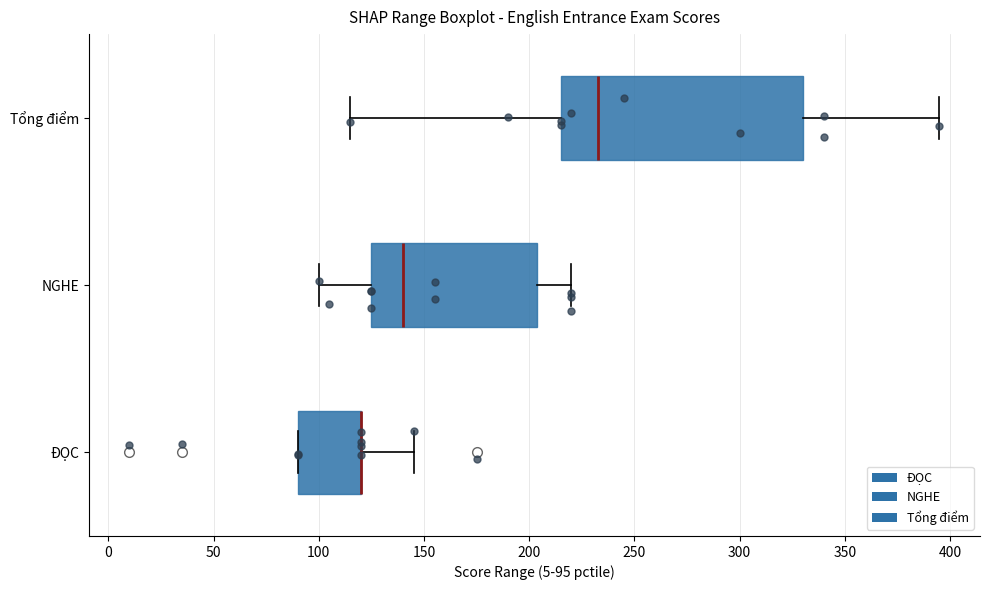

Reading bottom to top, read every box against the x-axis: the position of its median line, the range the box covers, and the ends of its whiskers. The values are not printed on the chart, so give them approximately, as read against the axis.

ĐỌC: median 120 (drawn on the box's right edge), box 90 to 120, whiskers 90 to 145
NGHE: median 140, box 125 to 205, whiskers 100 to 220
Tổng điểm: median 235, box 215 to 330, whiskers 115 to 395